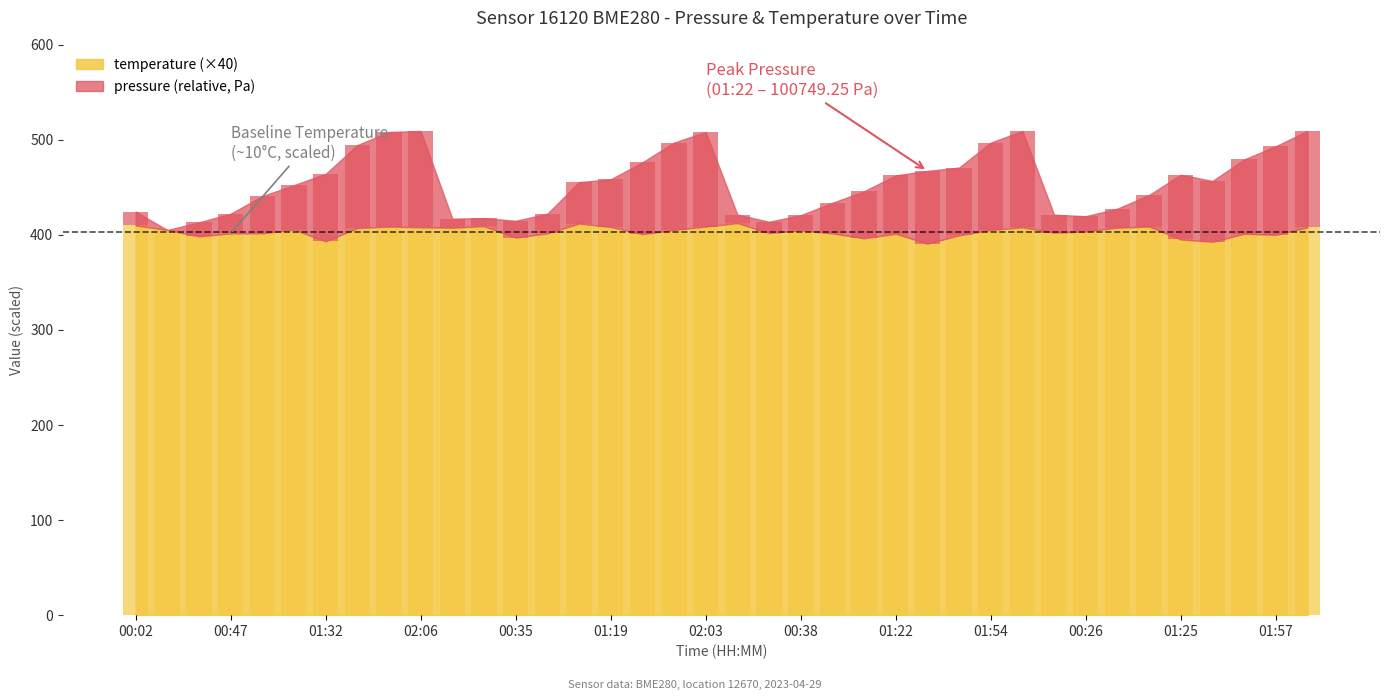

At how many categories does at least one series exceed 388?

38